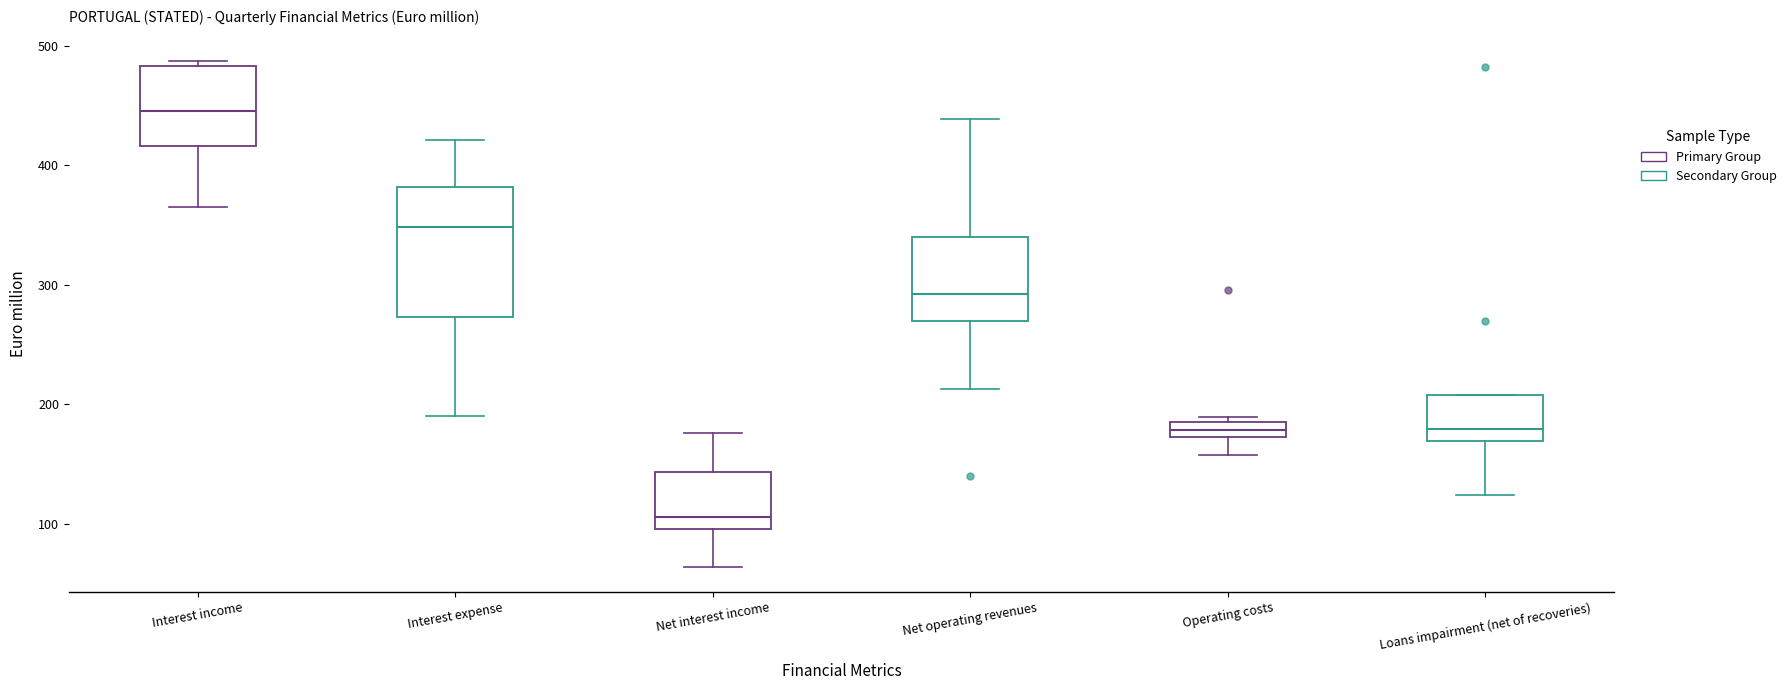

Where does the median line of the box for Net operating revenues sit on the y-axis? The values are not printed on the chart, so give them approximately, as read against the axis.

290